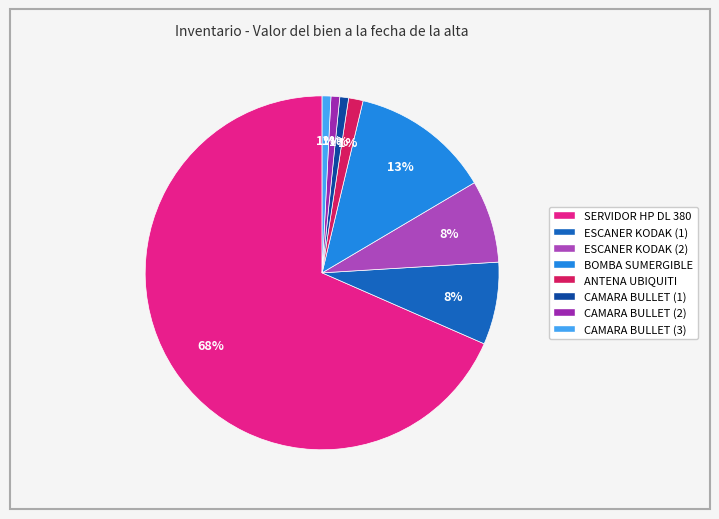

To the nearest percent, what is the average slice percentage?

12%